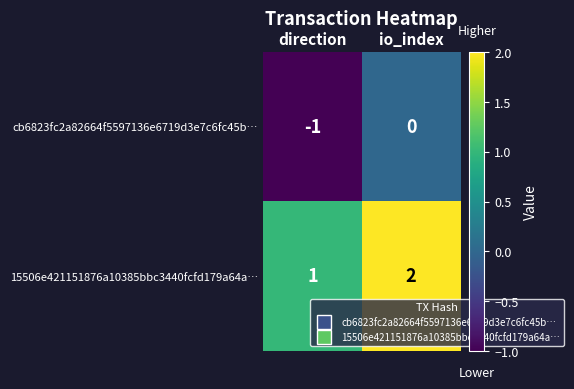

What is the minimum value shown in the chart?

-1